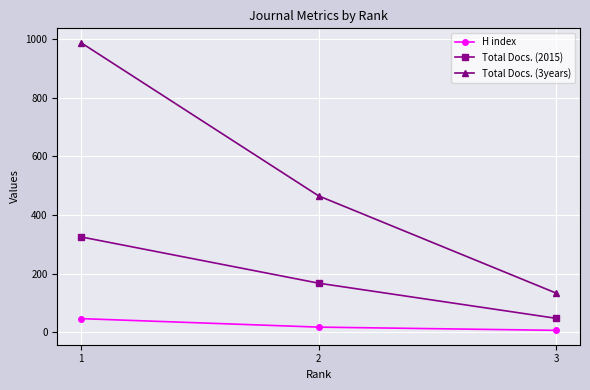

How many categories are shown in the chart?

3